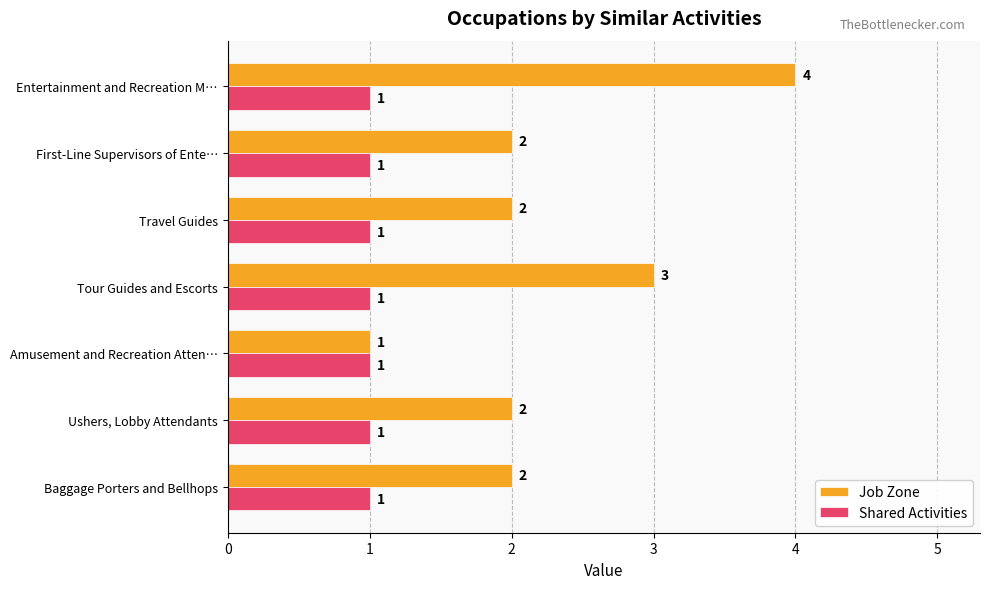

Which series has the widest spread of values?

Job Zone